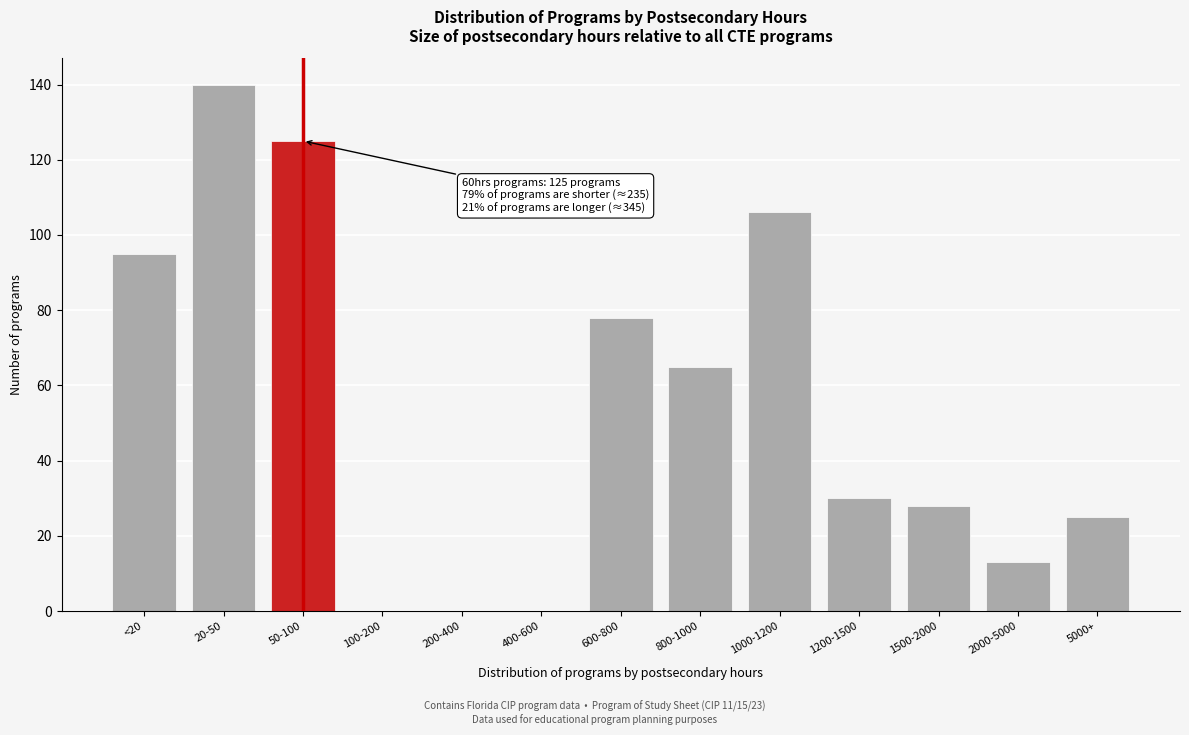

Reading left to right, what are all the values shown in this chart?

<20=95	20-50=140	50-100=125	100-200=0	200-400=0	400-600=0	600-800=78	800-1000=65	1000-1200=106	1200-1500=30	1500-2000=28	2000-5000=13	5000+=25